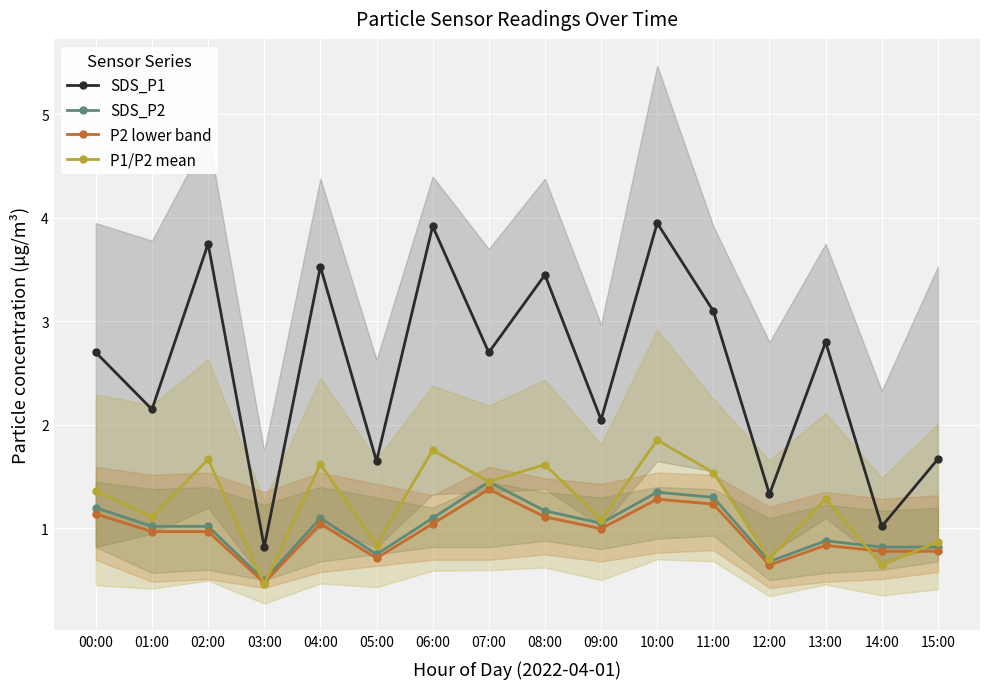

At which category does SDS_P2 reach its first local valley?

03:00